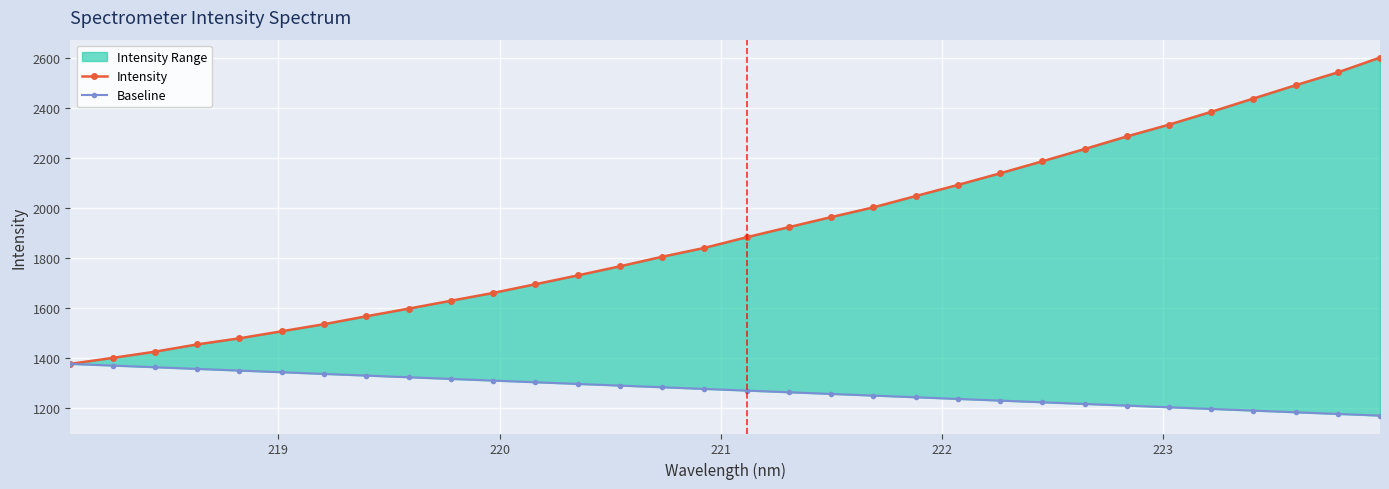

True or false: Intensity and Baseline cross at least once.

False